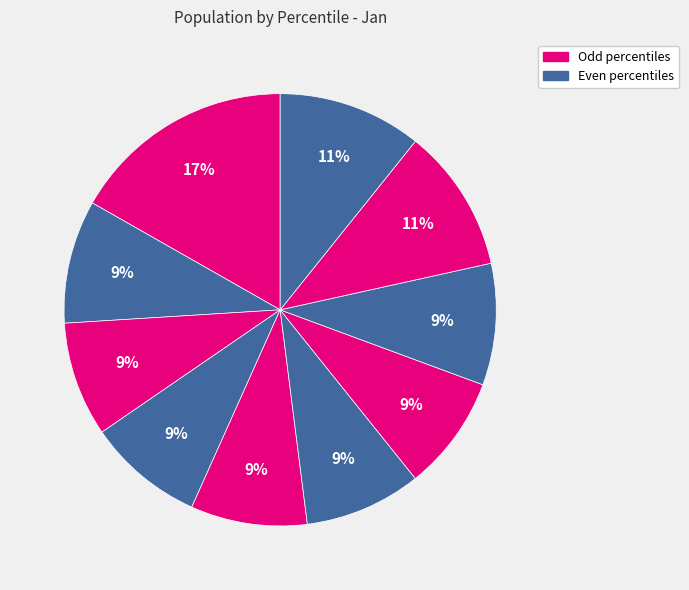

Count the number of slices in the pie.

10